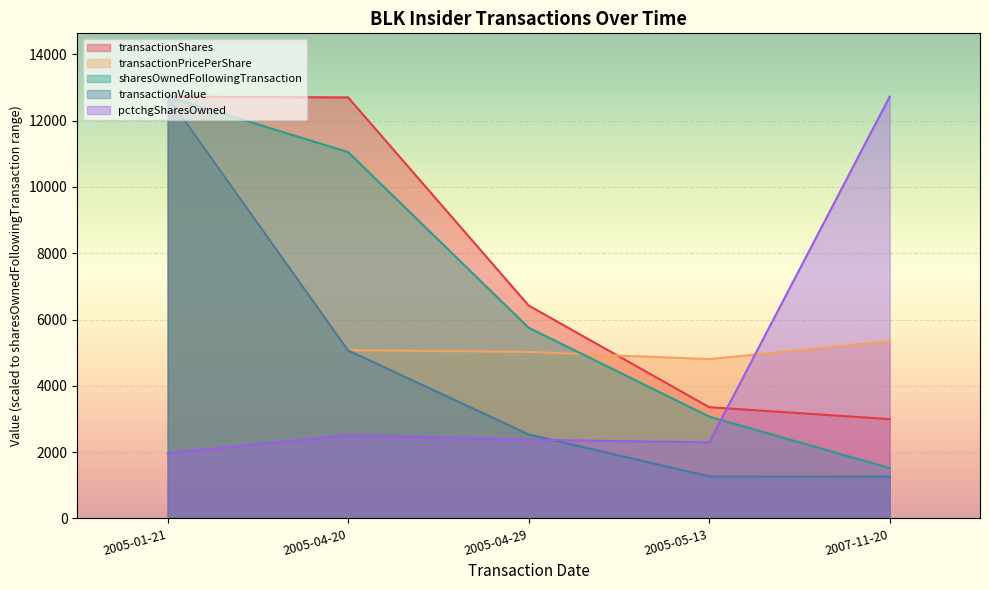

Reading left to right, extract all data points from this chart.

transactionShares: 2005-01-21=12727.0	2005-04-20=12703.0	2005-04-29=6423.4	2005-05-13=3355.5	2007-11-20=2996.0
transactionPricePerShare: 2005-01-21=12727.0	2005-04-20=5077.4	2005-04-29=5023.2	2005-05-13=4806.1	2007-11-20=5346.7
sharesOwnedFollowingTransaction: 2005-01-21=12727.0	2005-04-20=11053.0	2005-04-29=5753.0	2005-05-13=3073.0	2007-11-20=1518.0
transactionValue: 2005-01-21=12727.0	2005-04-20=5067.8	2005-04-29=2535.3	2005-05-13=1267.2	2007-11-20=1258.6
pctchgSharesOwned: 2005-01-21=1966.4	2005-04-20=2512.6	2005-04-29=2376.1	2005-05-13=2294.1	2007-11-20=12727.0